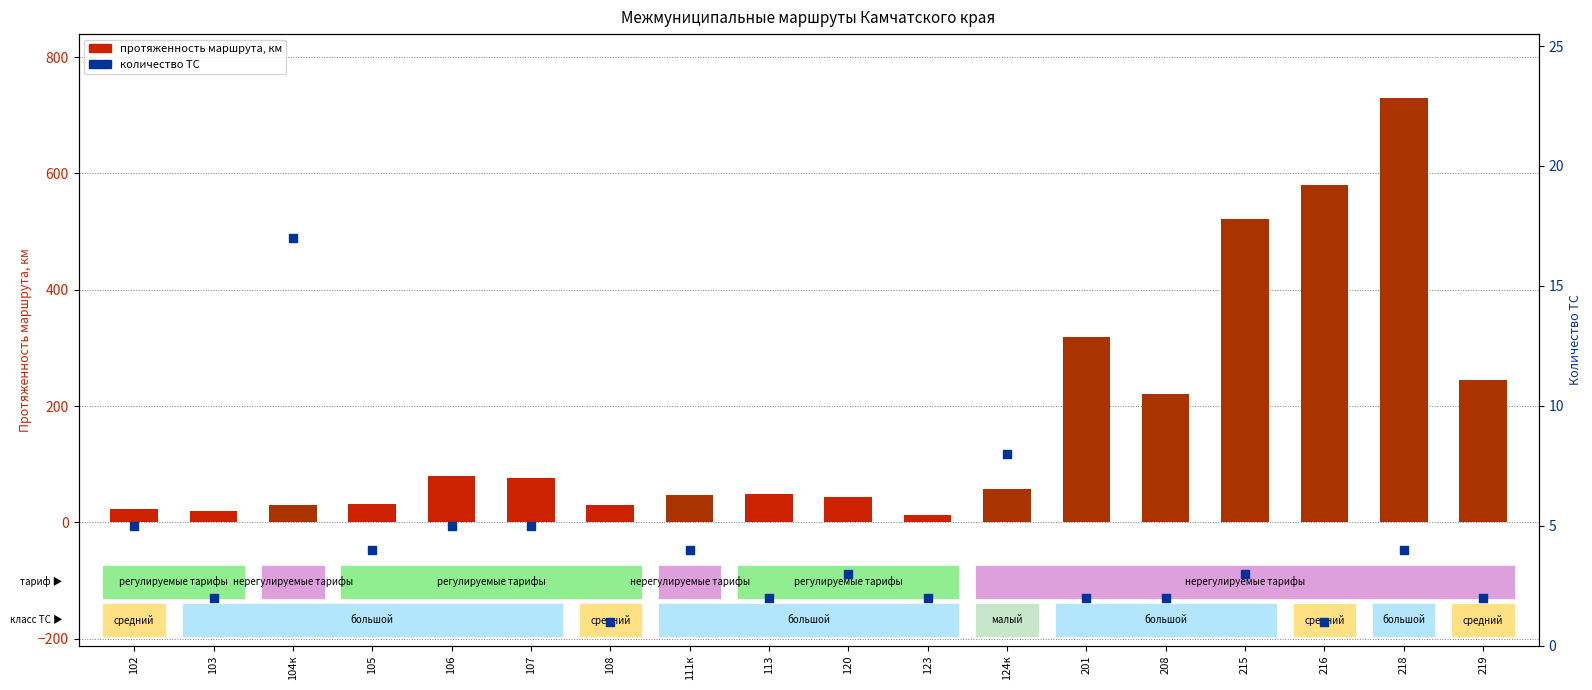

Which series has the largest total across all categories?

протяженность маршрута, км